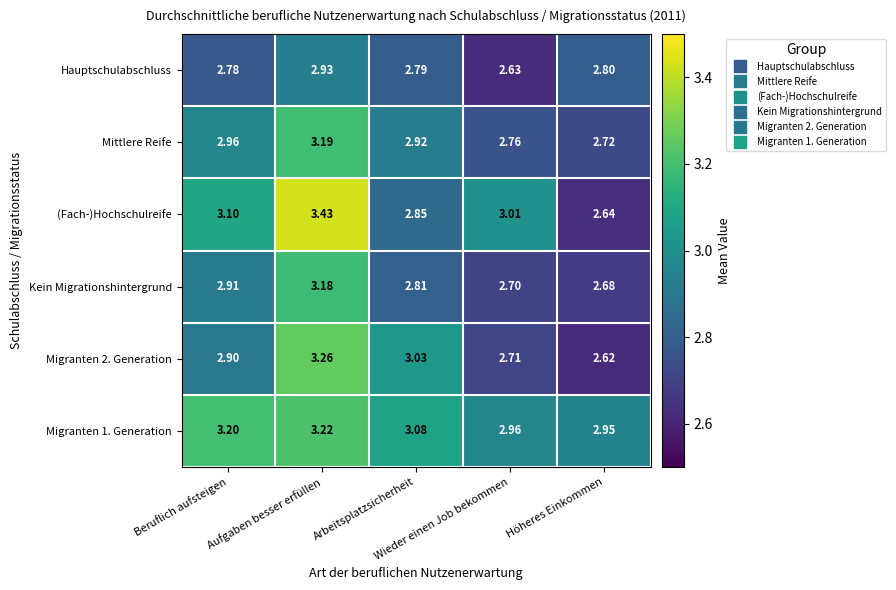

What is the spread (max minus min) of values at Arbeitsplatzsicherheit?

0.3